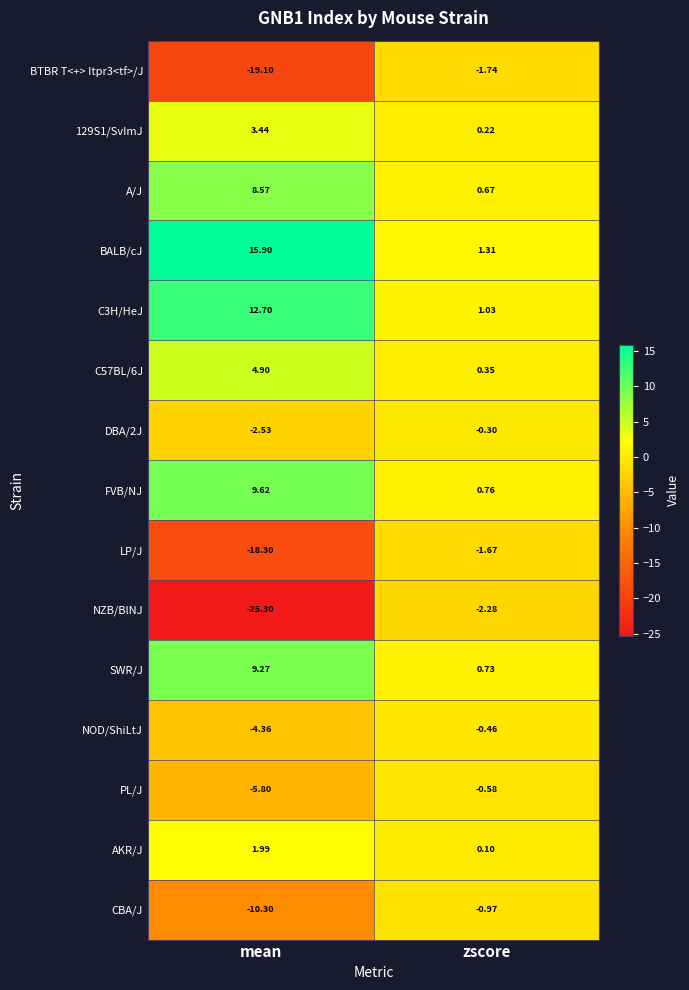

At which category is the sum across all series the highest?

zscore